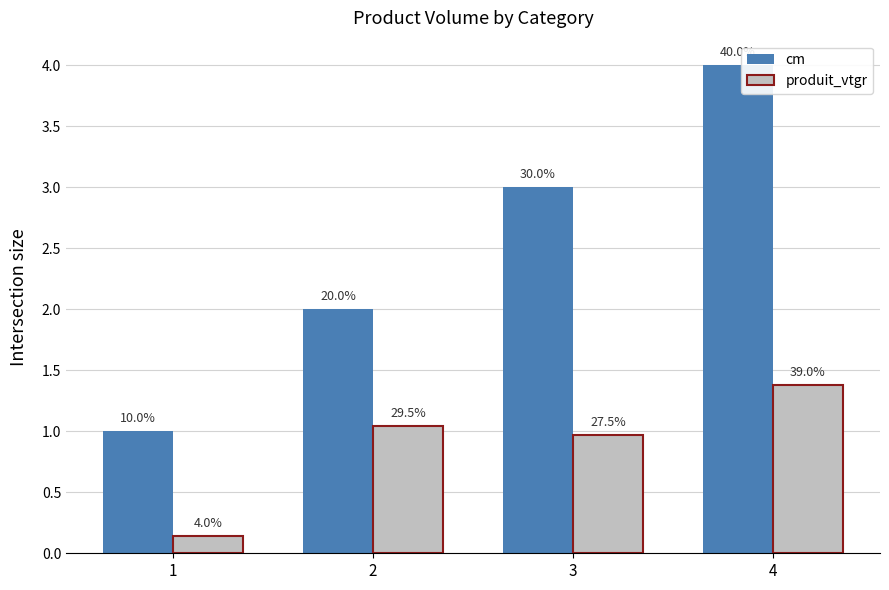

At which label does produit_vtgr reach its peak?

4